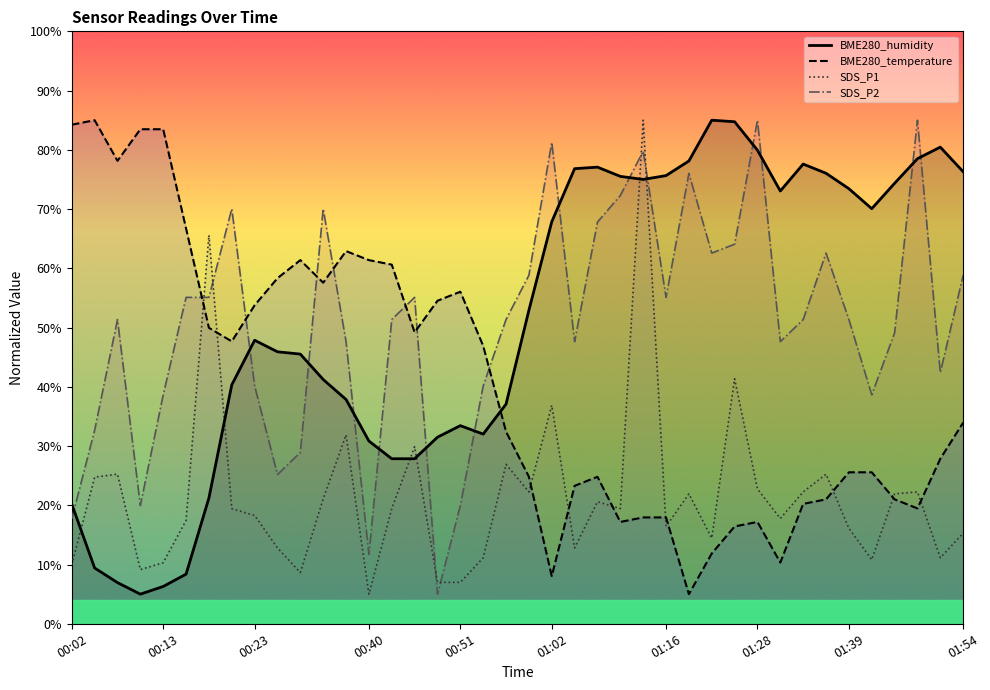

After their last crossing, which series has the higher values: BME280_humidity or SDS_P2?

BME280_humidity